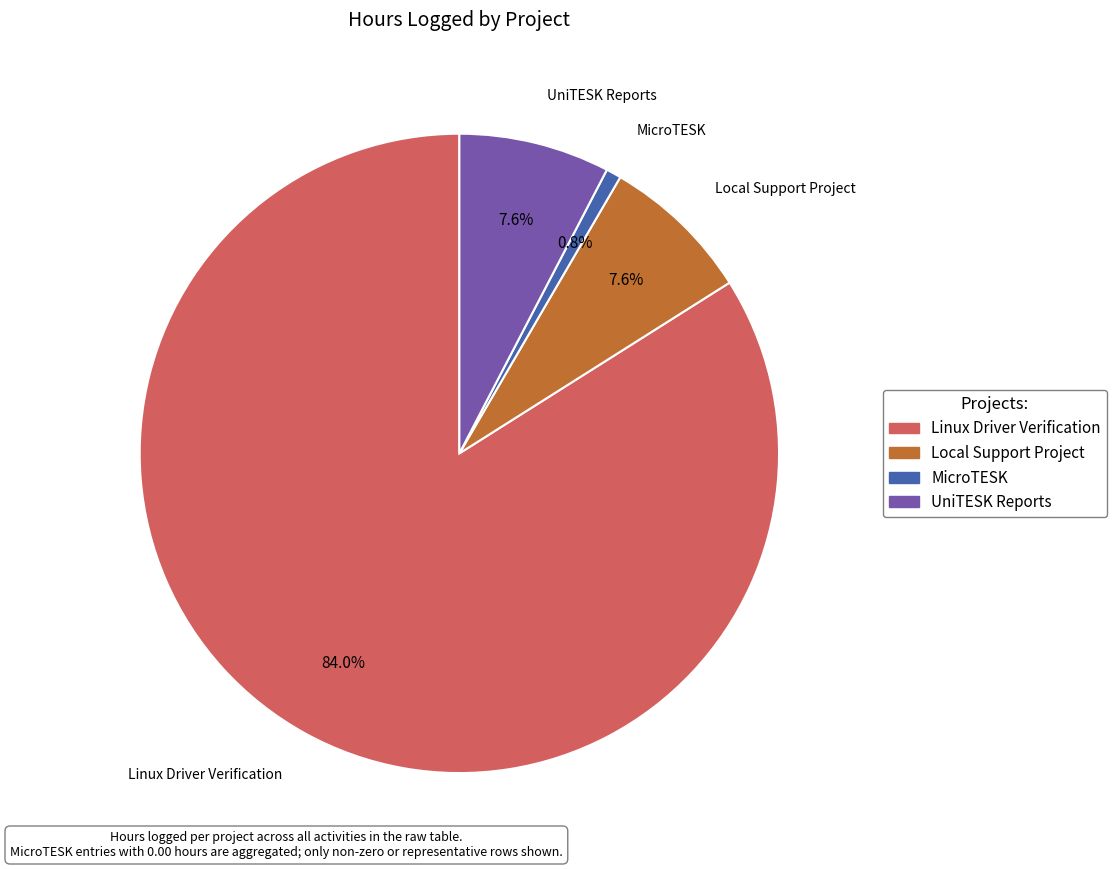

How many segments does this pie chart have?

4